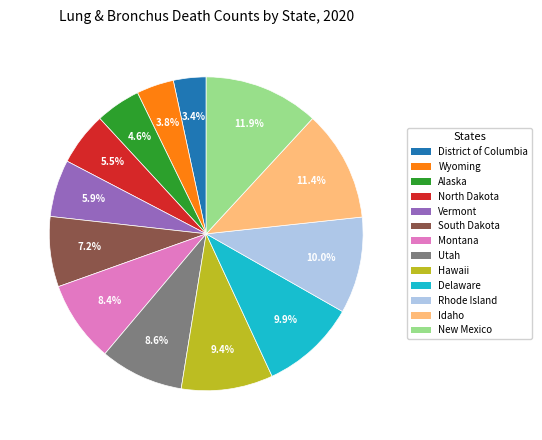

What percentage is the Wyoming slice, to the nearest percent?

4%